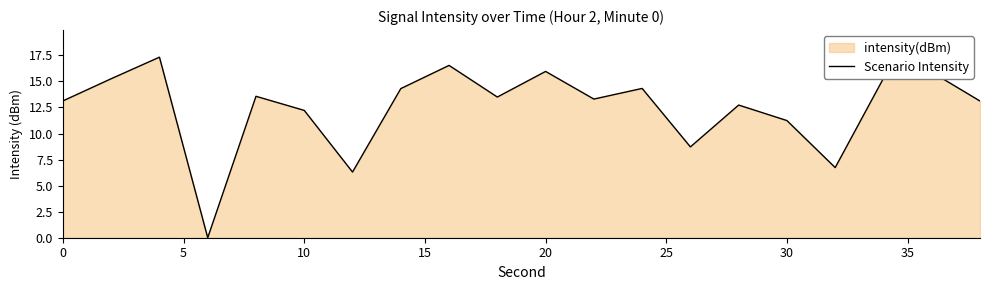

What is the greatest value displayed?

17.3